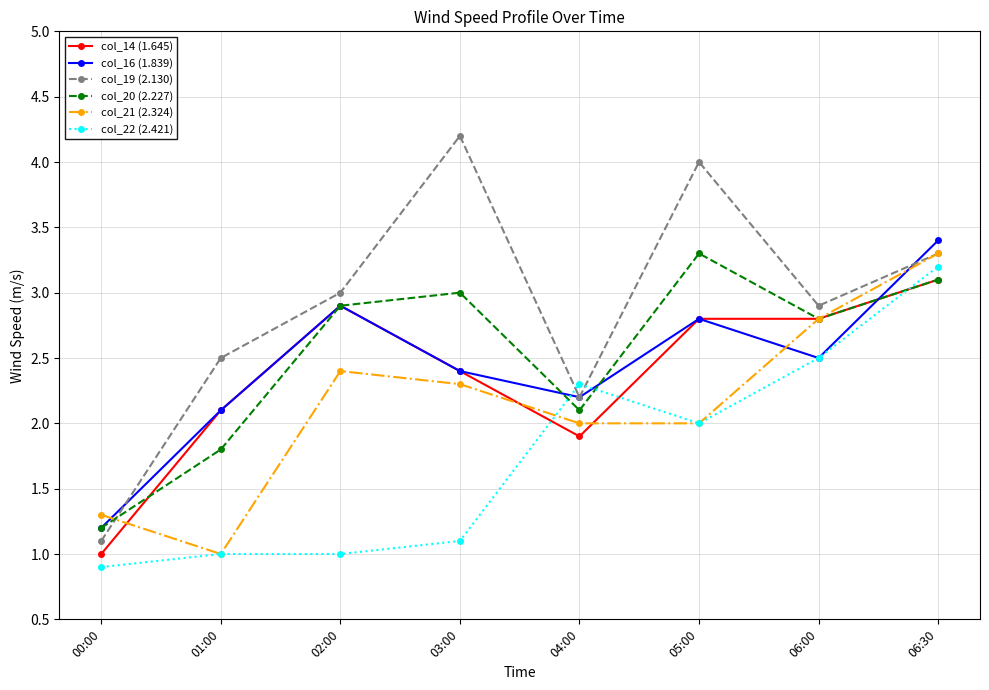

What is the label of the 8th point from the left?

06:30